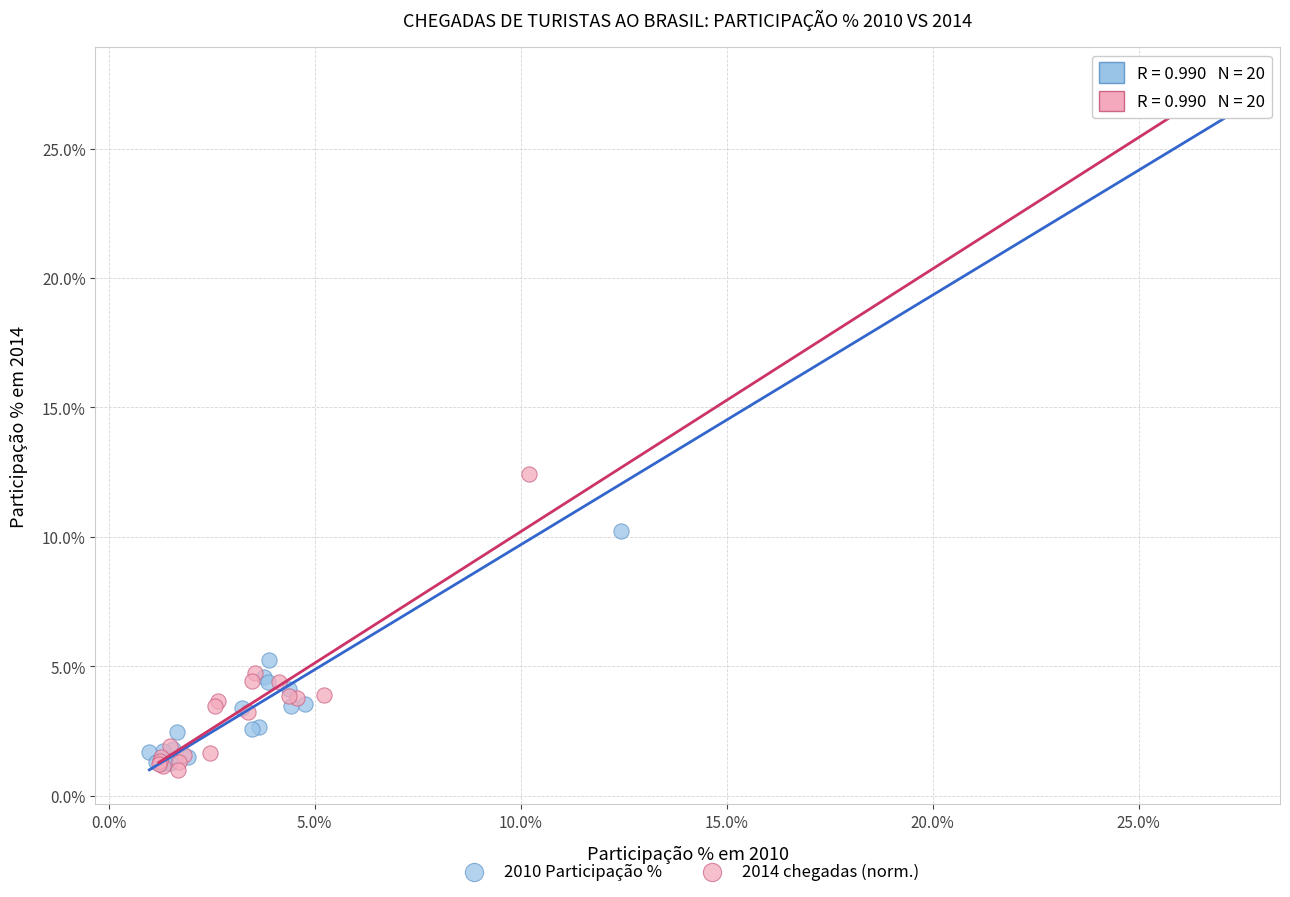

What are all the series names shown in the legend?

2010 Participação %, 2014 chegadas (norm.)